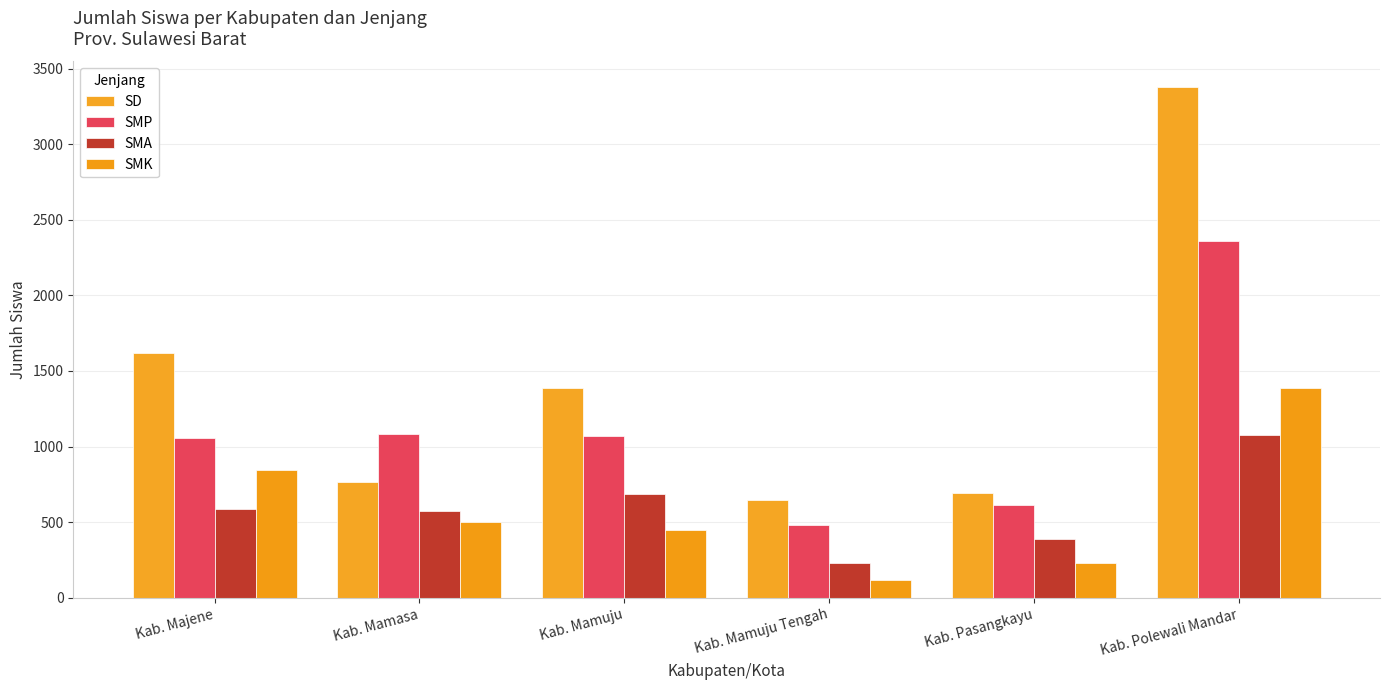

What are all the series names shown in the legend?

SD, SMP, SMA, SMK